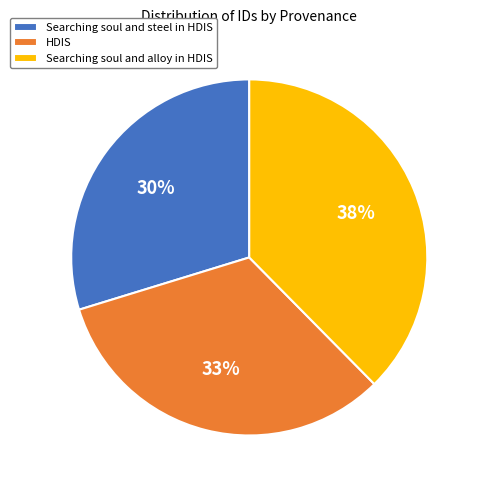

The HDIS slice represents 41% of the pie. True or false?

False